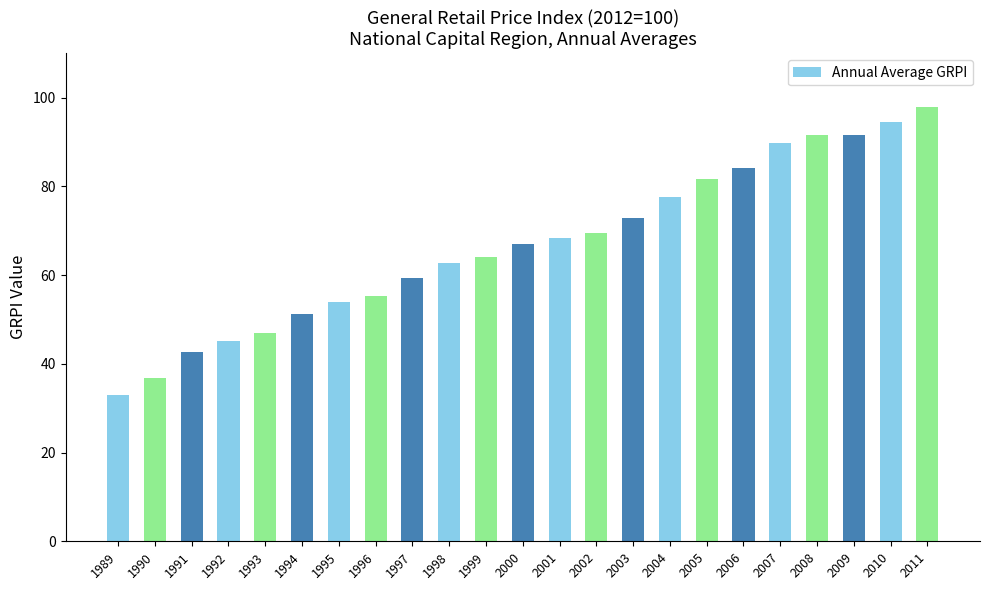

Count the number of categories in the chart.

23